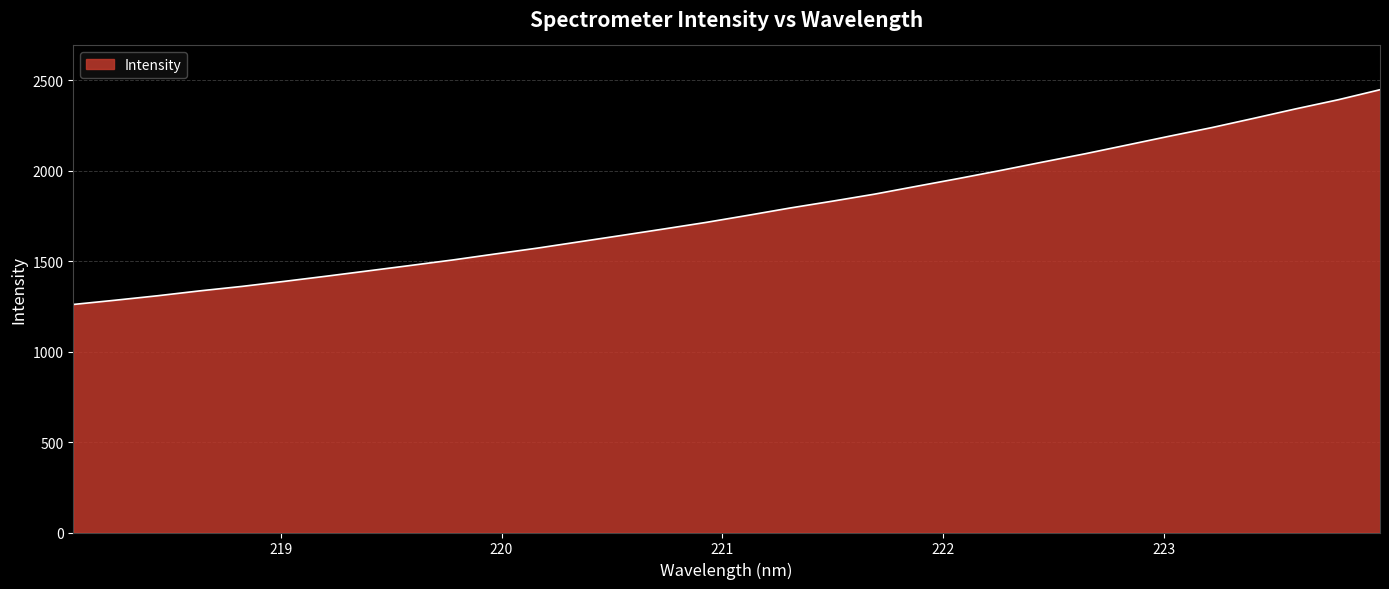

How many distinct data groups are displayed?

1